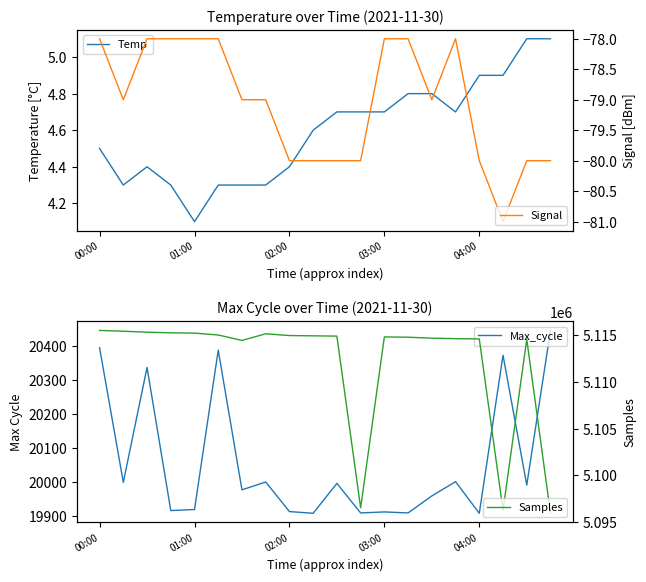

Where is the first local maximum for Samples?

7